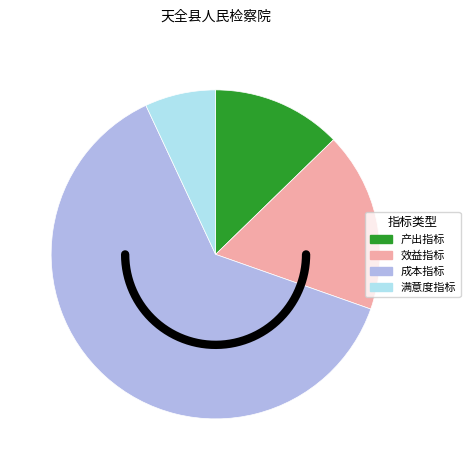

What is the majority slice?

成本指标